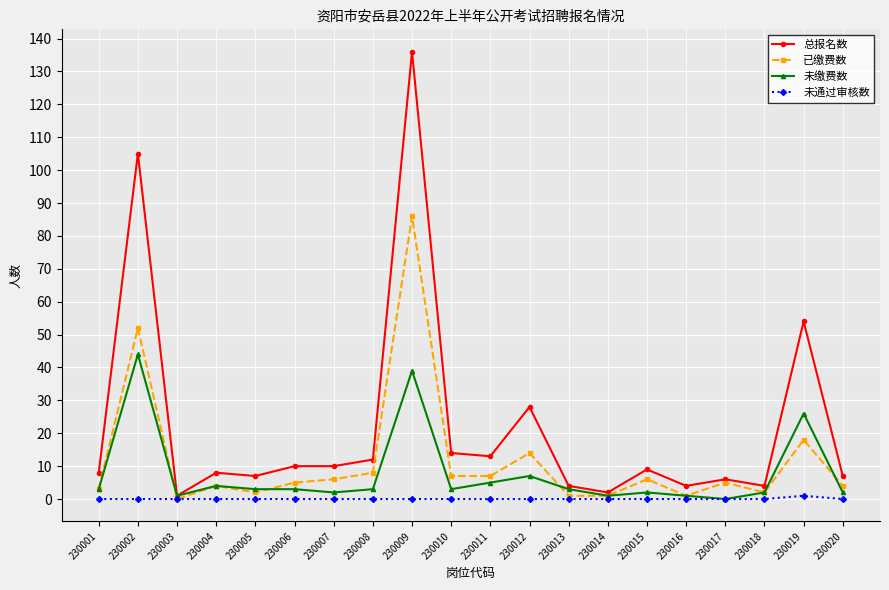

Which series has the largest total across all categories?

总报名数